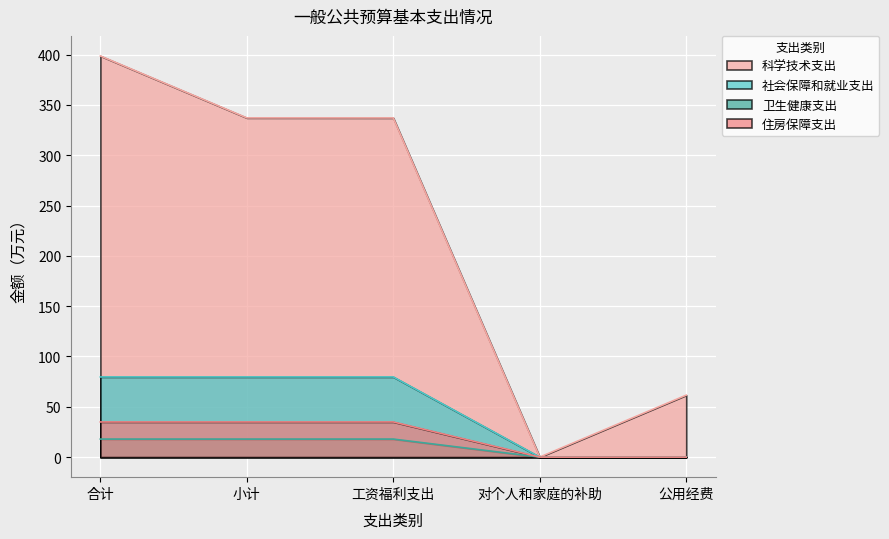

What is the sum of the 科学技术支出 values at 小计 and 公用经费?

398.7